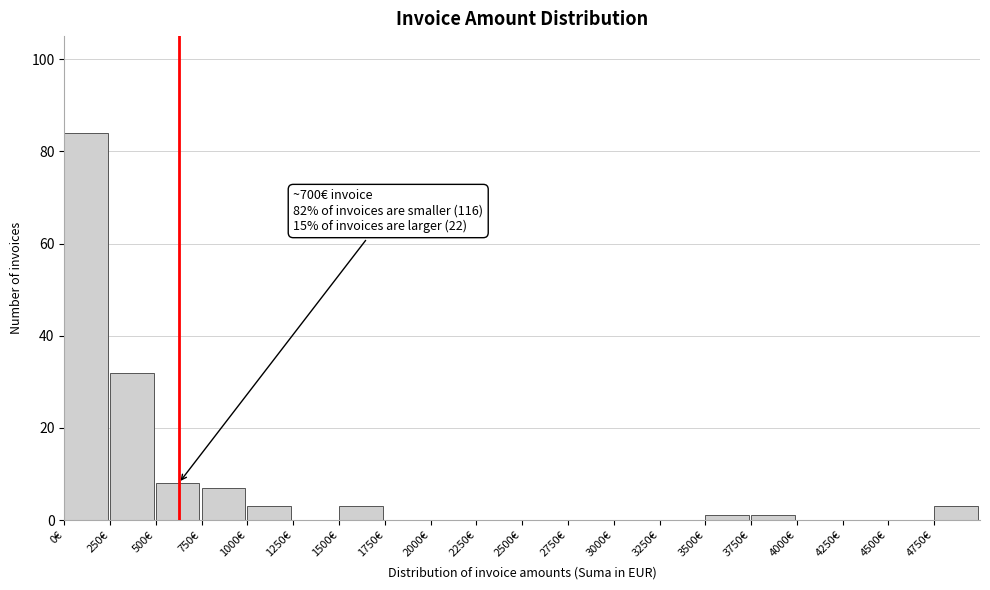

Over which range of the x-axis is the bar tallest?

0 to 250